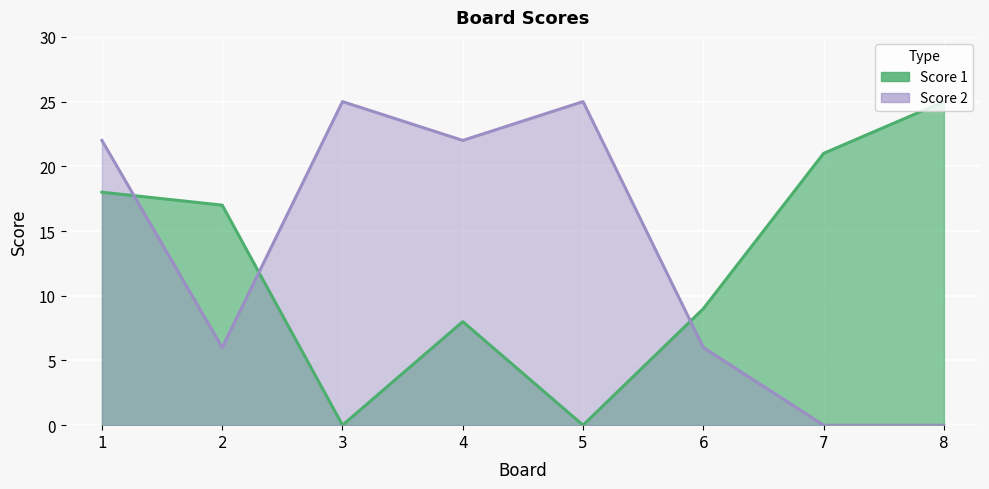

What is the approximate value of Score 1 at 6, to the nearest 10?

10